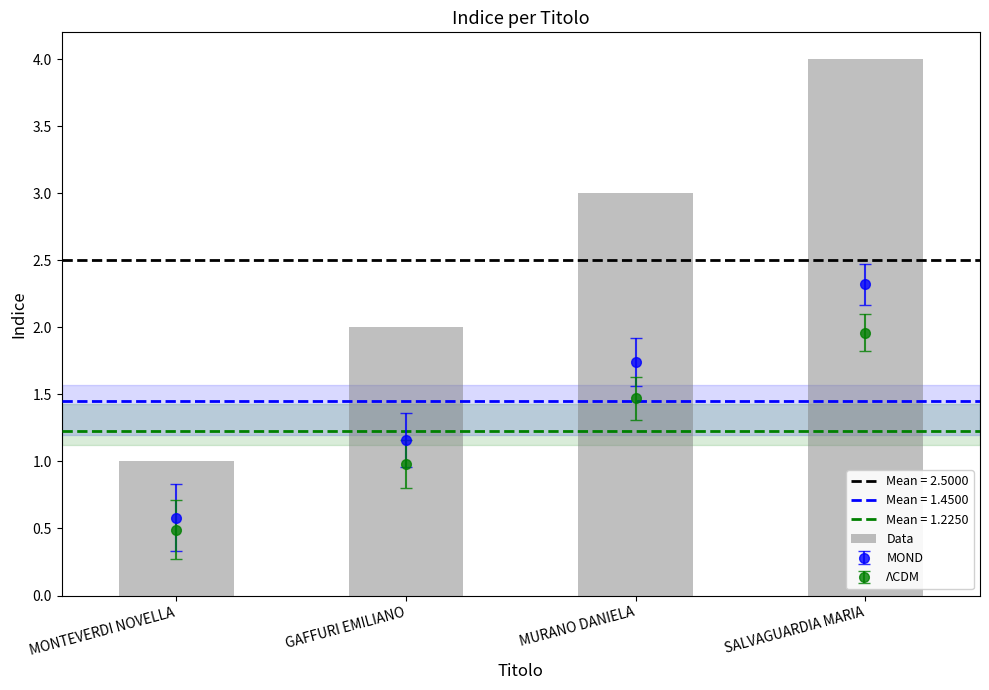

How many values are between 2 and 4?

3